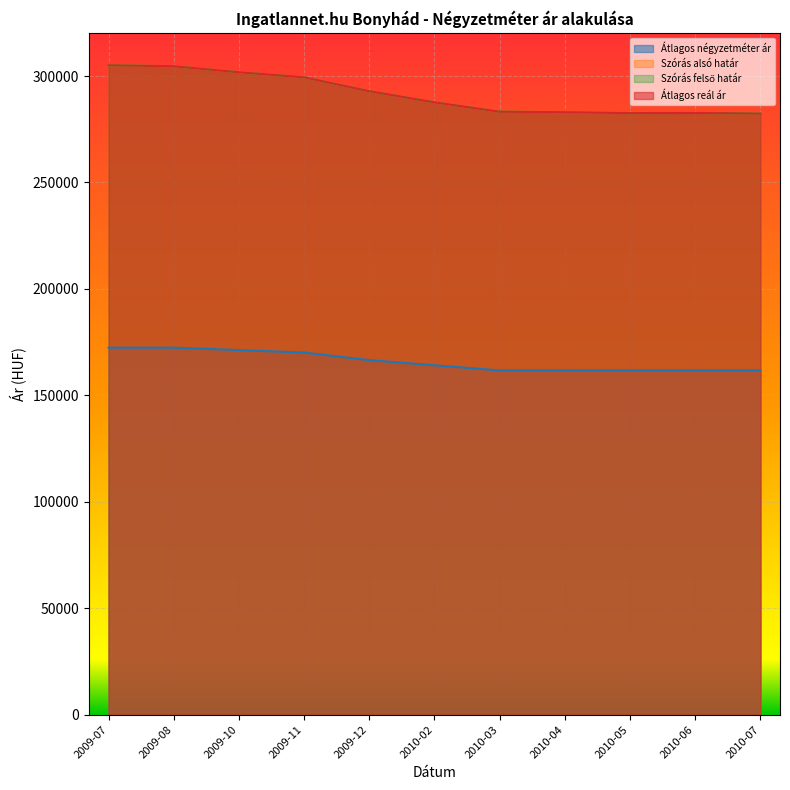

True or false: Átlagos reál ár and Szórás alsó határ cross at least once.

False